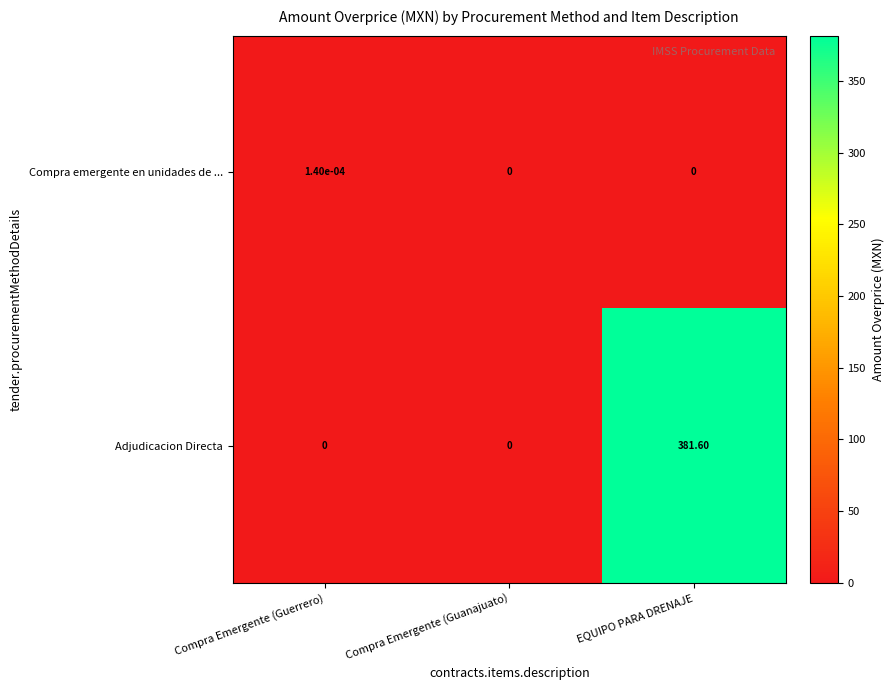

Rank the series by their maximum value, from highest to lowest.

Adjudicacion Directa, Compra emergente en unidades de ...